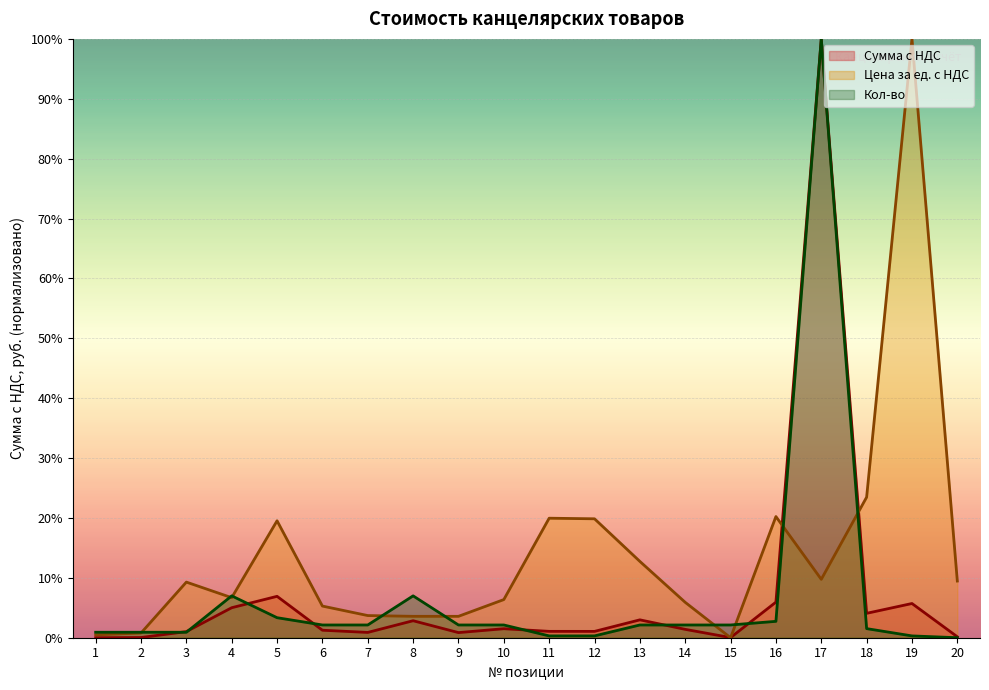

How many values in the Сумма с НДС series exceed 1?

14